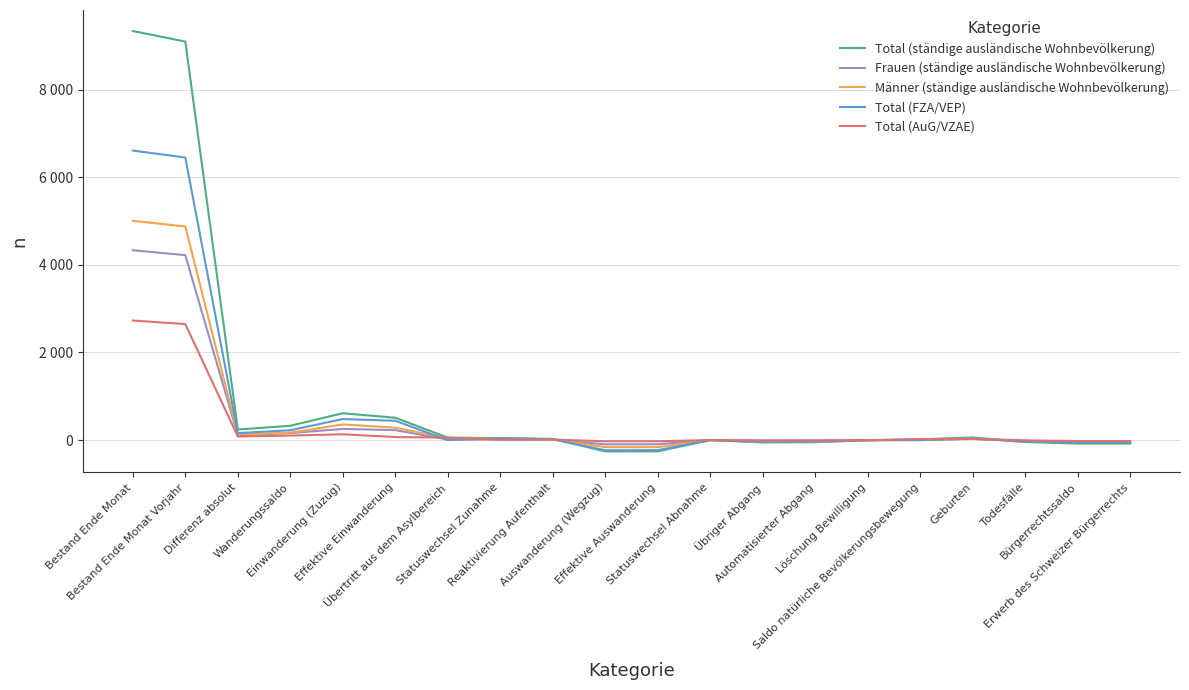

What is the maximum value shown in the chart?

9341